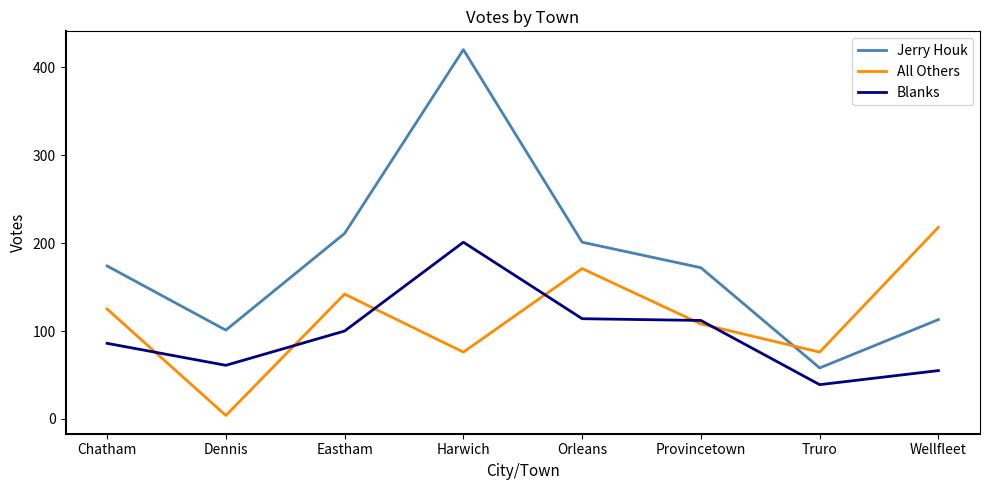

What is the total value across all series at Eastham?

453